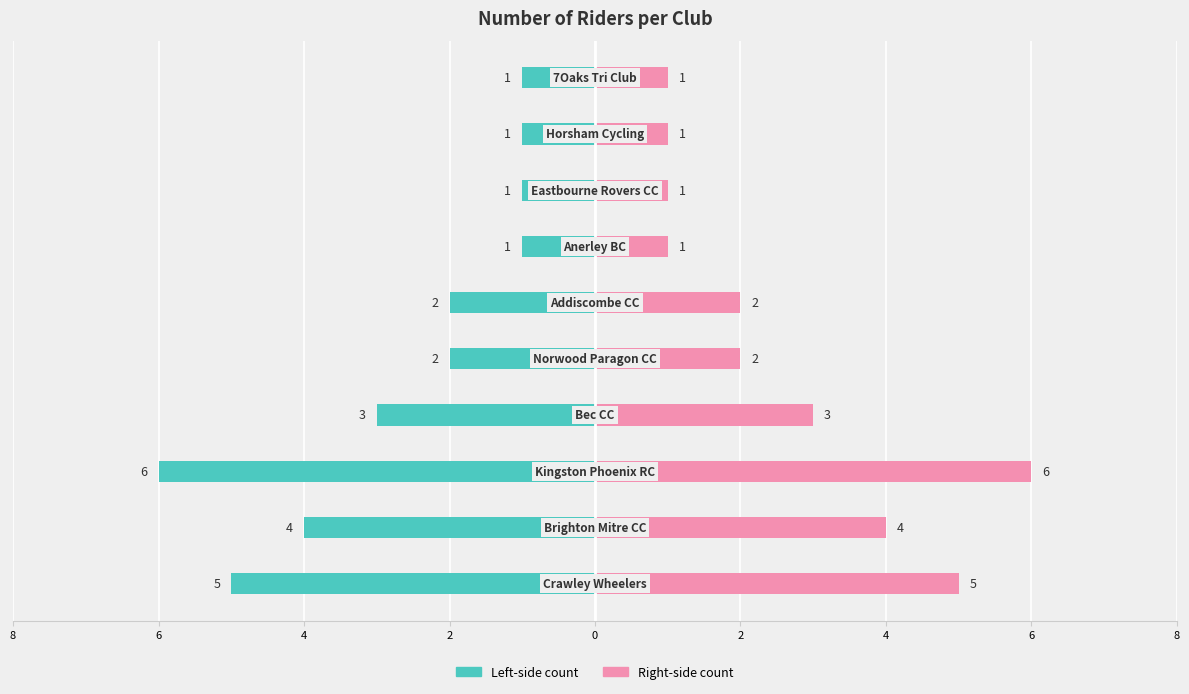

What is the average value of the Rider Count (right) series?

3